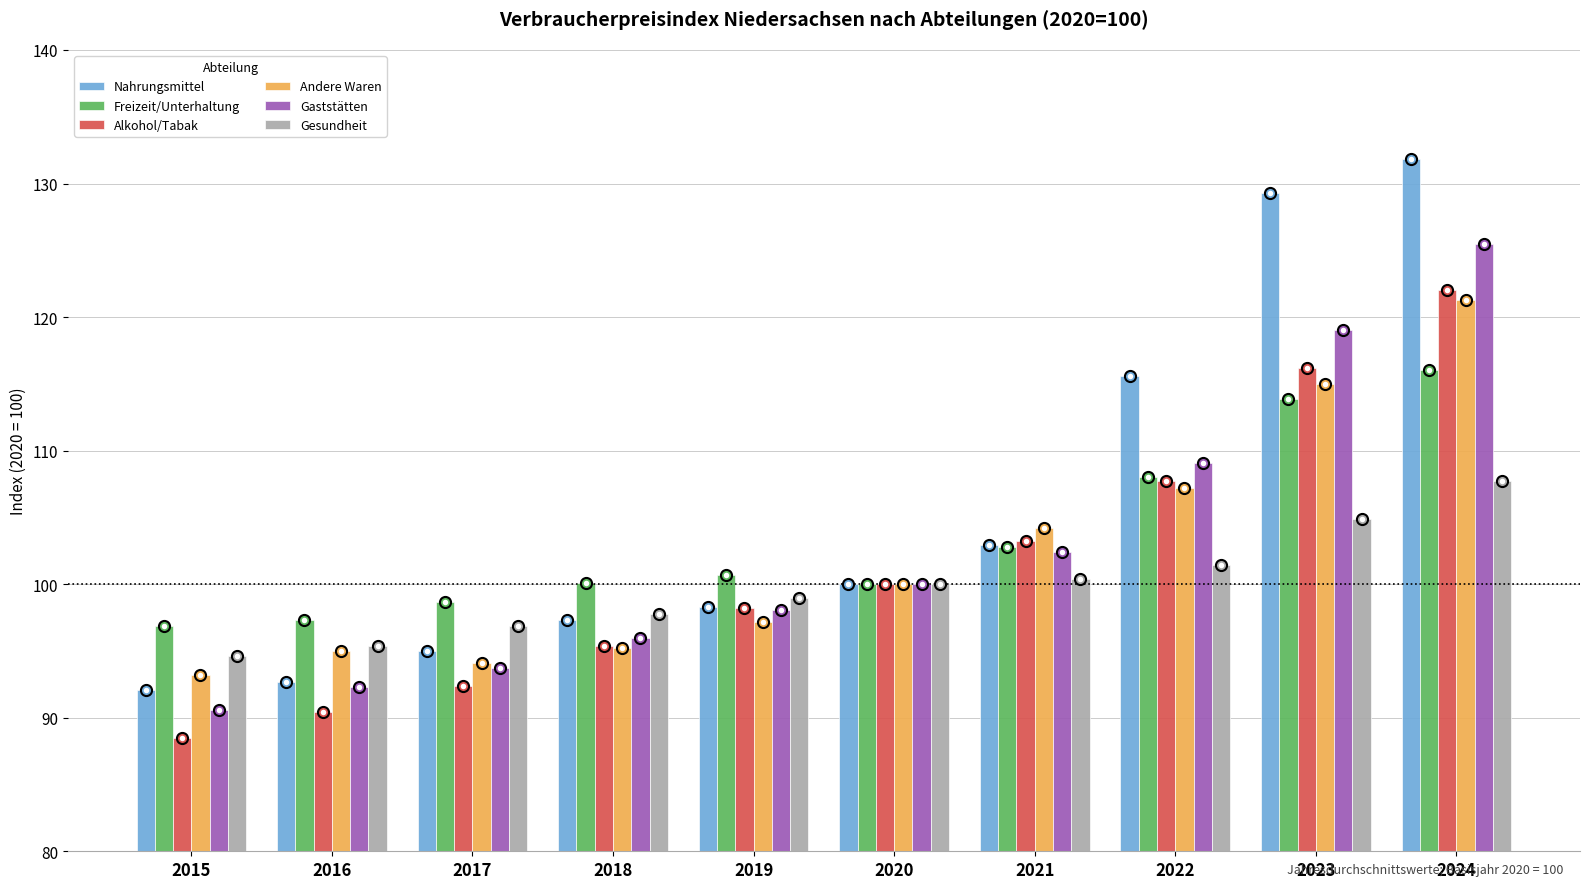

Count the number of data series in this chart.

6